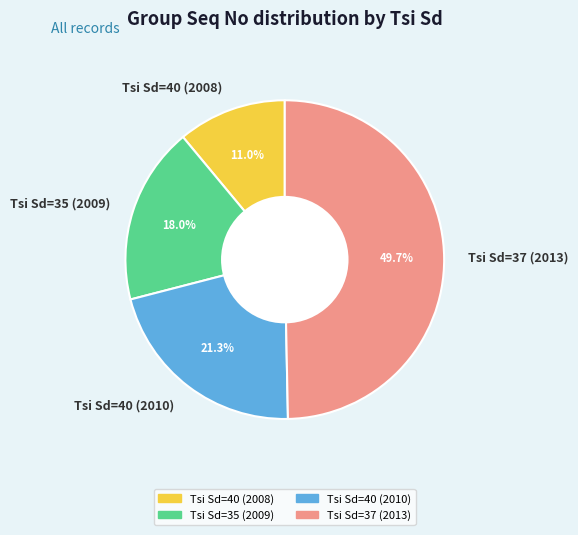

Which category has the biggest portion of the pie?

Tsi Sd=37 (2013)